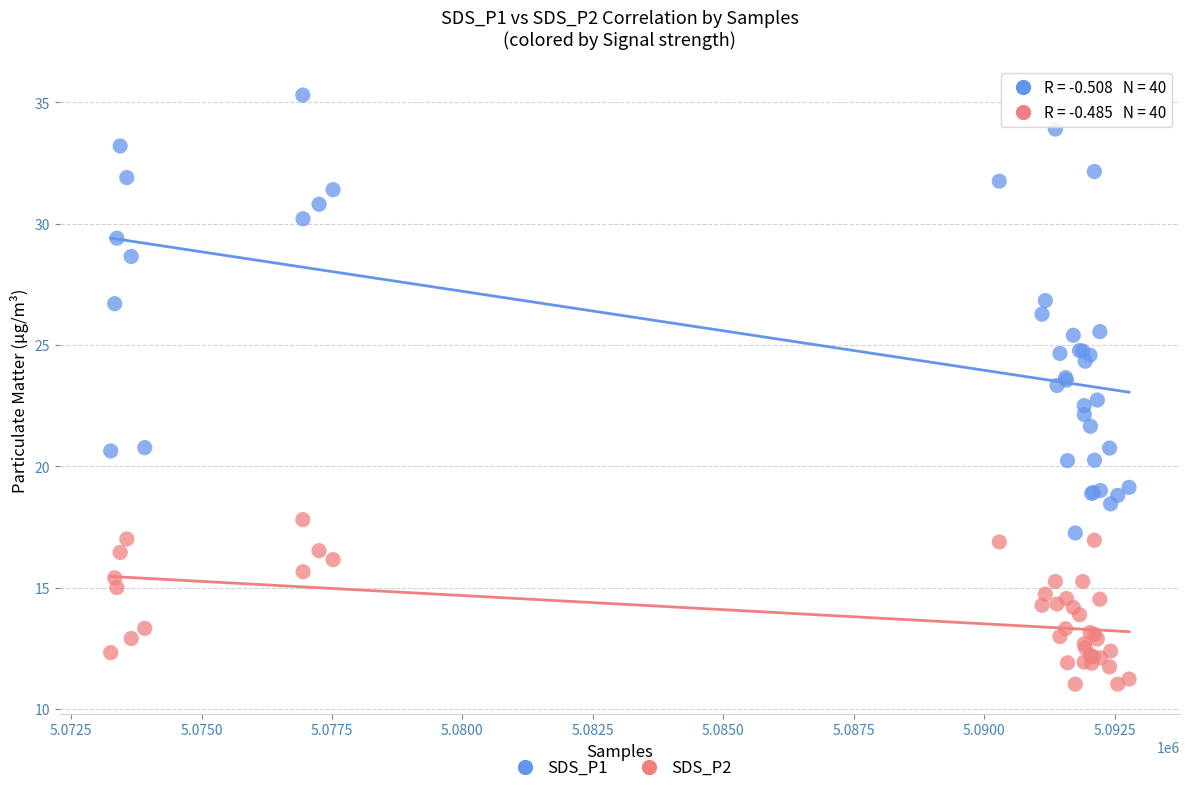

What are all the series names shown in the legend?

SDS_P1, SDS_P2